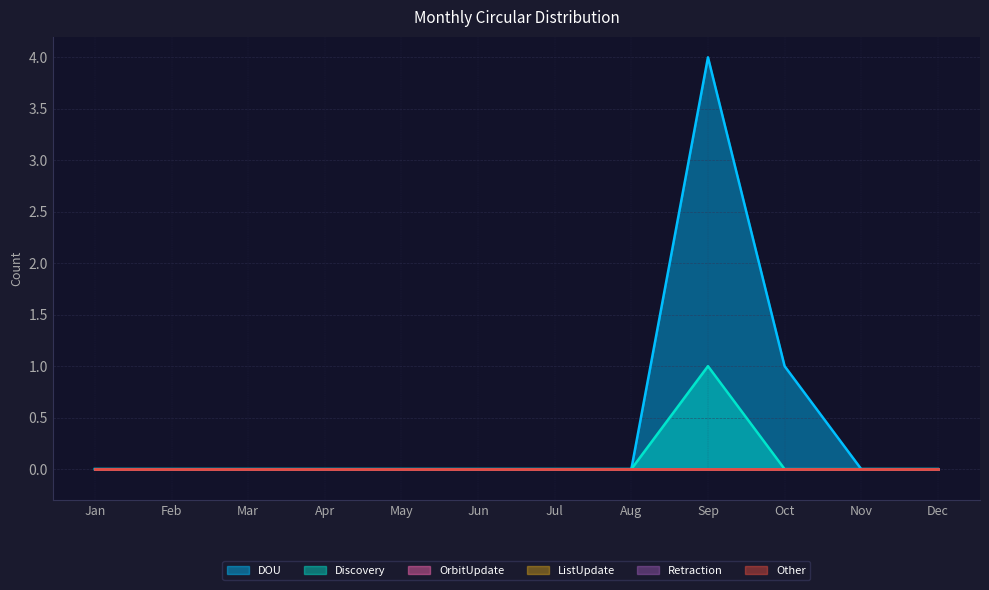

Does the chart have visible grid lines?

Yes